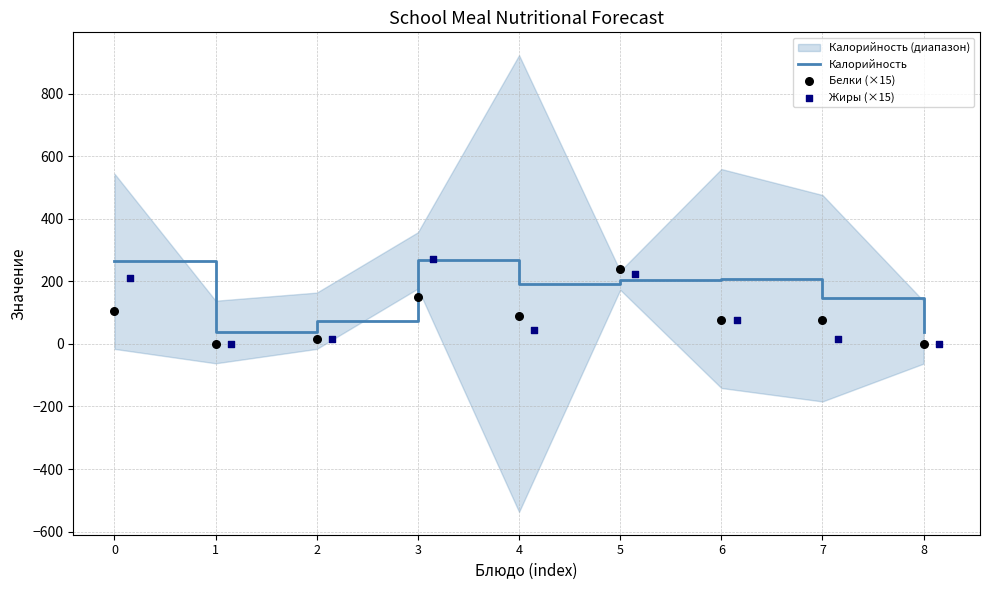

What is the minimum value for Калорийность?

37